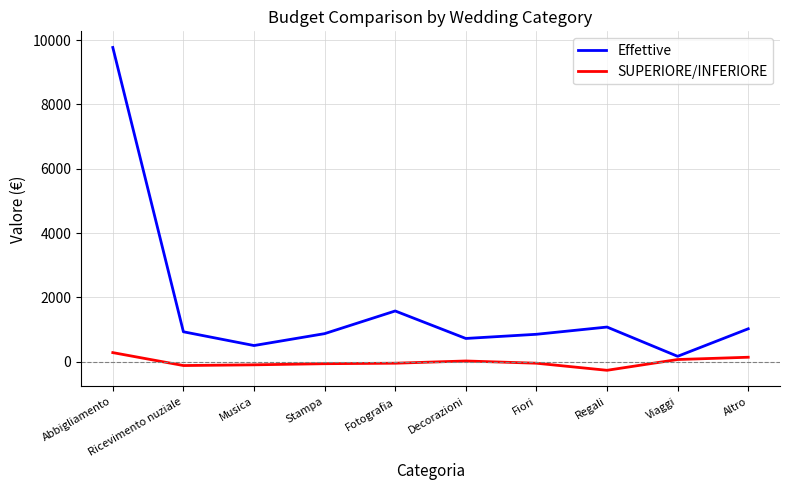

True or false: Effettive has a value of 850 at Fiori.

True